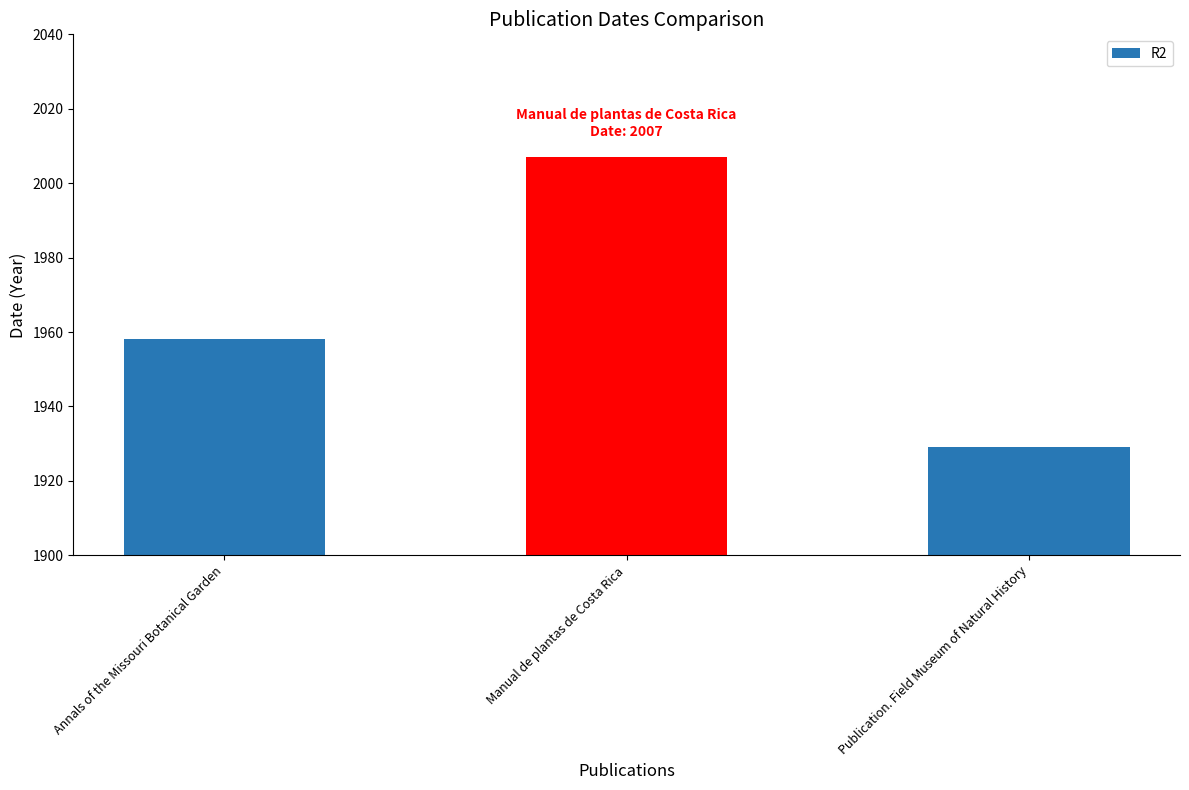

Reading left to right, transcribe all the data shown in this chart.

Annals of the Missouri Botanical Garden=1958	Manual de plantas de Costa Rica=2007	Publication. Field Museum of Natural History=1929